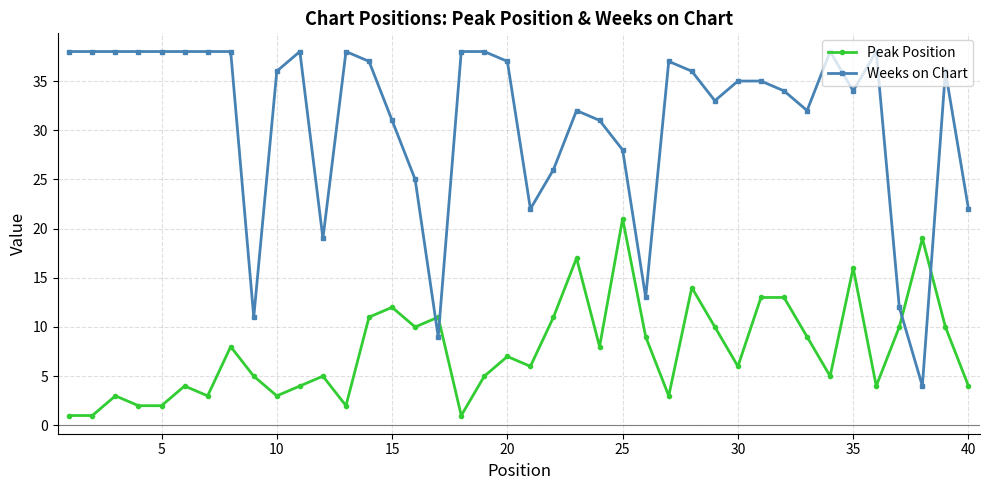

Reading right to left, extract all data points from this chart.

Peak Position: 4	10	19	10	4	16	5	9	13	13	6	10	14	3	9	21	8	17	11	6	7	5	1	11	10	12	11	2	5	4	3	5	8	3	4	2	2	3	1	1
Weeks on Chart: 22	36	4	12	38	34	38	32	34	35	35	33	36	37	13	28	31	32	26	22	37	38	38	9	25	31	37	38	19	38	36	11	38	38	38	38	38	38	38	38